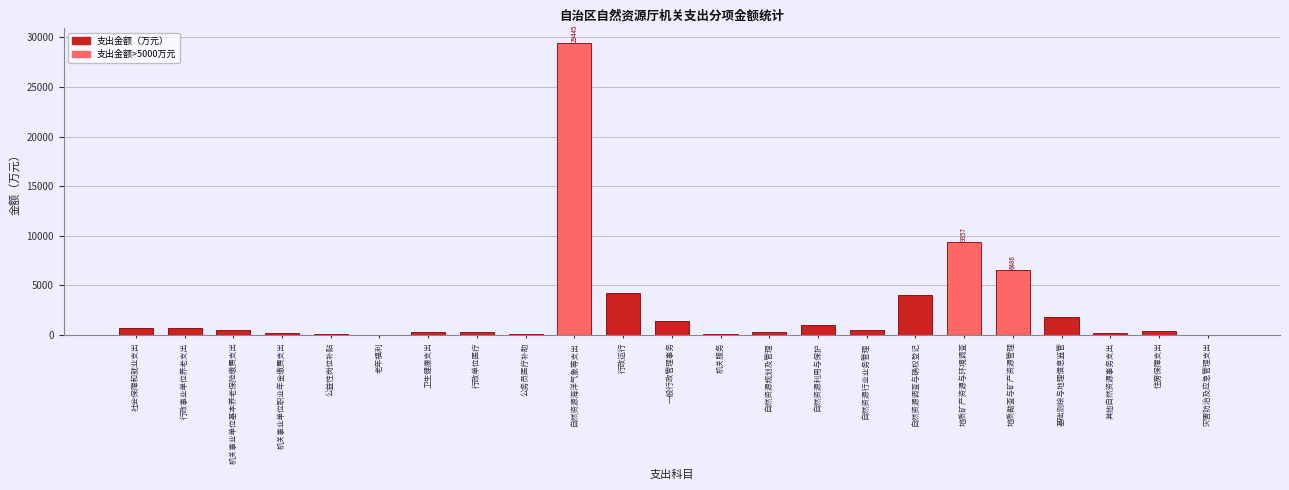

At which label is the value closest to 14722?

地质矿产资源与环境调查